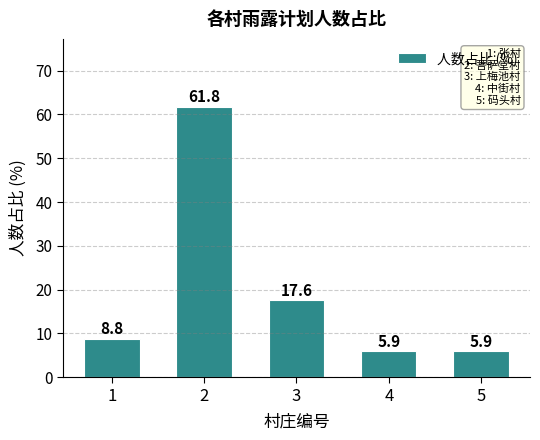

At which label is the value closest to 33?

3